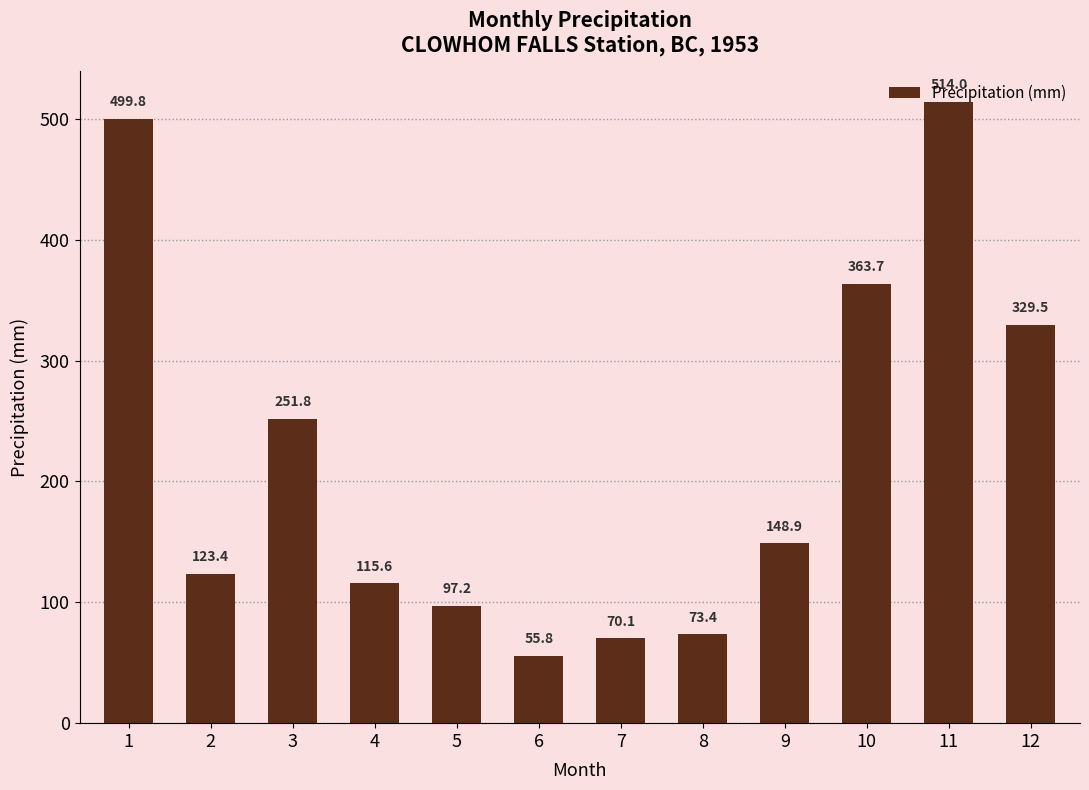

What is the value of the 6th bar from the left?

55.8